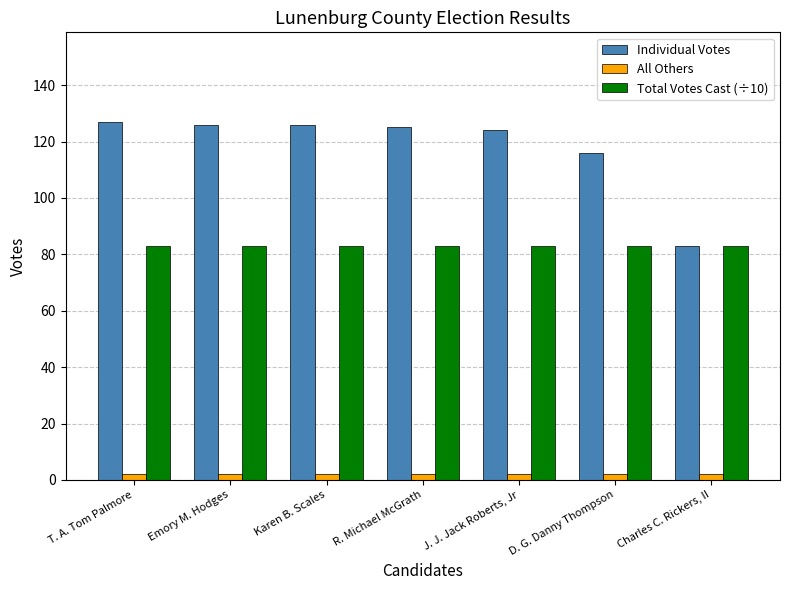

What is the total value across all series at R. Michael McGrath?

209.9